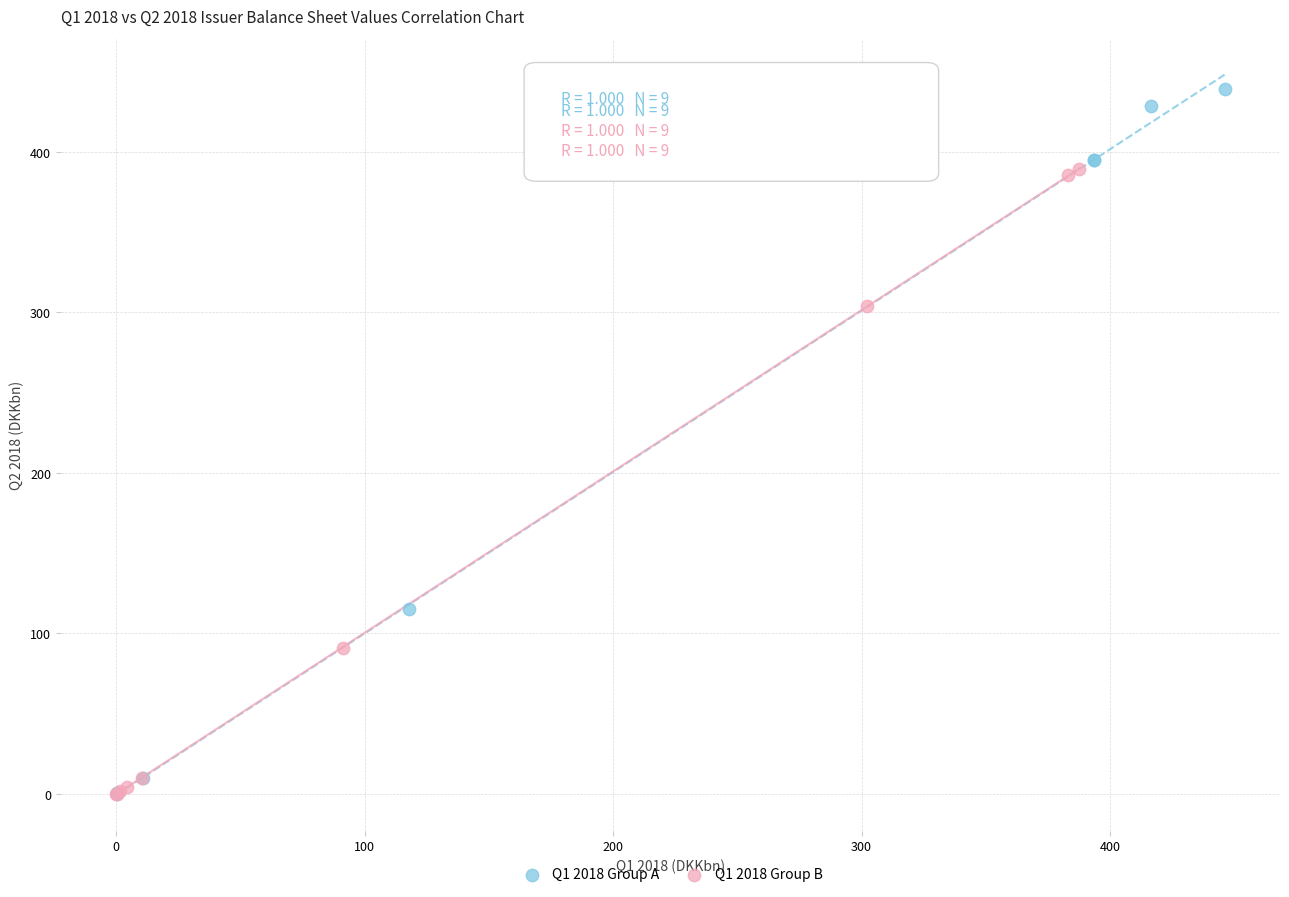

Which series reaches the maximum Y coordinate?

Q1 2018 Group A